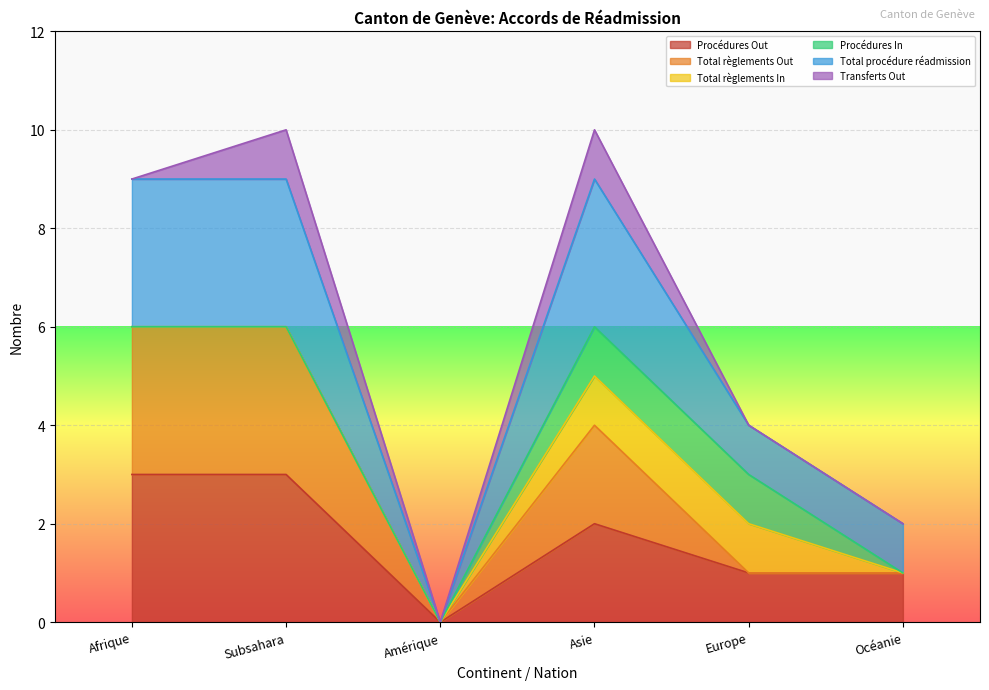

What is the difference between the second highest and minimum values in the Procédures Out series?

3